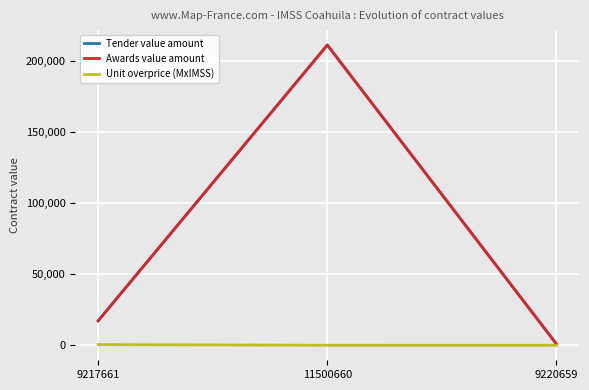

At which label does Tender value amount first exceed 17214?

9217661